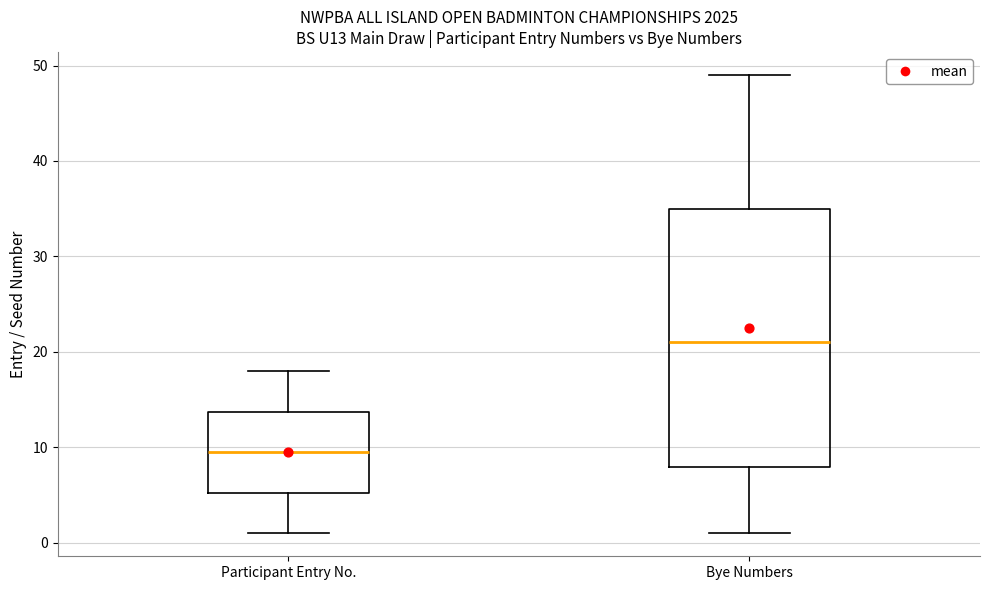

Reading left to right, transcribe this box plot: for each box, give where its median line is, the range the box spans, and where its two whiskers end, as read against the y-axis. The values are not printed on the chart, so give them approximately, as read against the axis.

Participant Entry No.: median 10, box 5 to 14, whiskers 1 to 18
Bye Numbers: median 21, box 8 to 35, whiskers 1 to 49